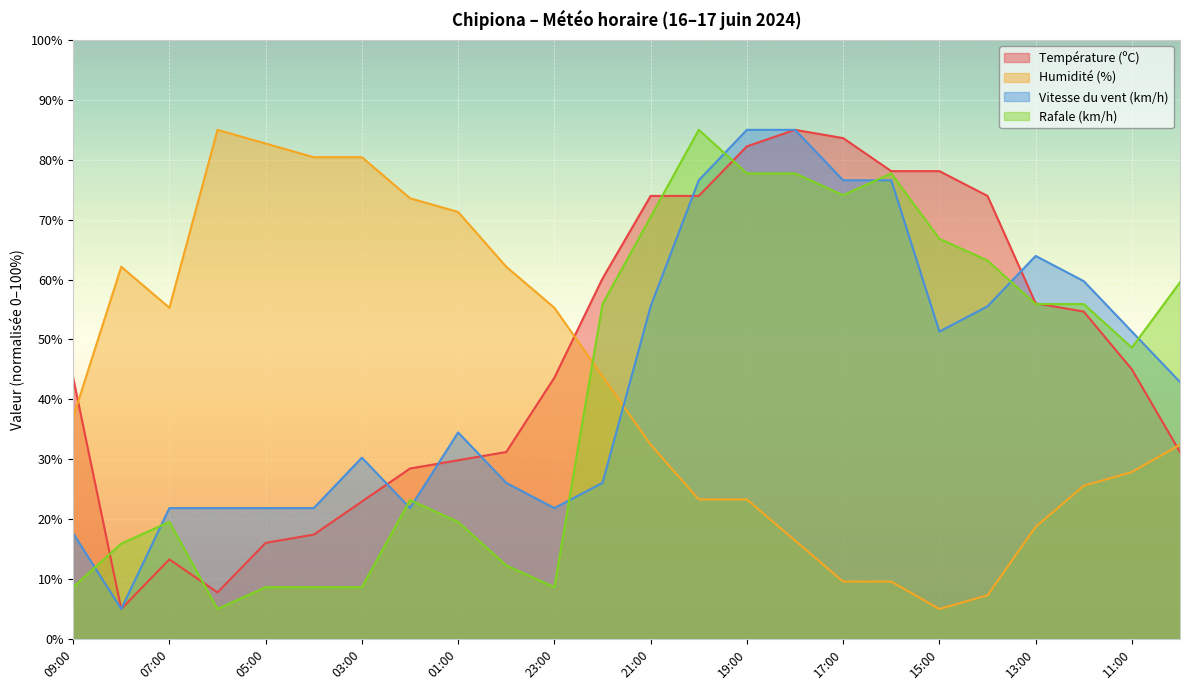

The Température (ºC) series shows 37.6 at 12:00. True or false?

False